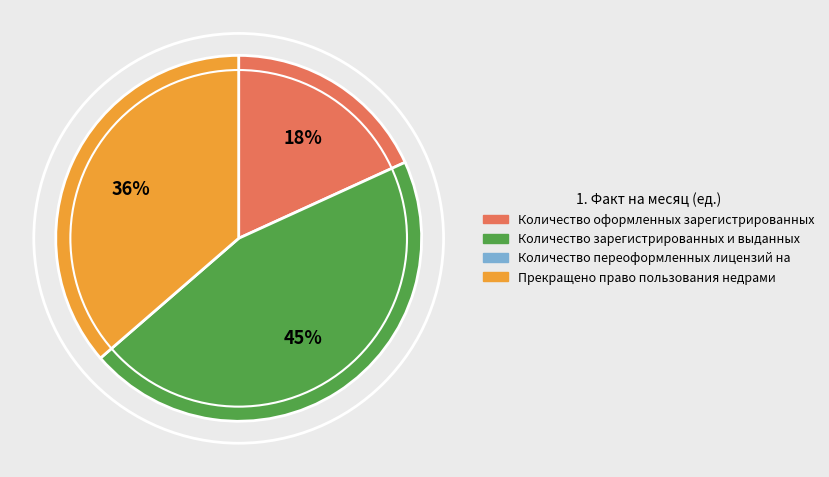

Is there a majority slice in this chart?

No